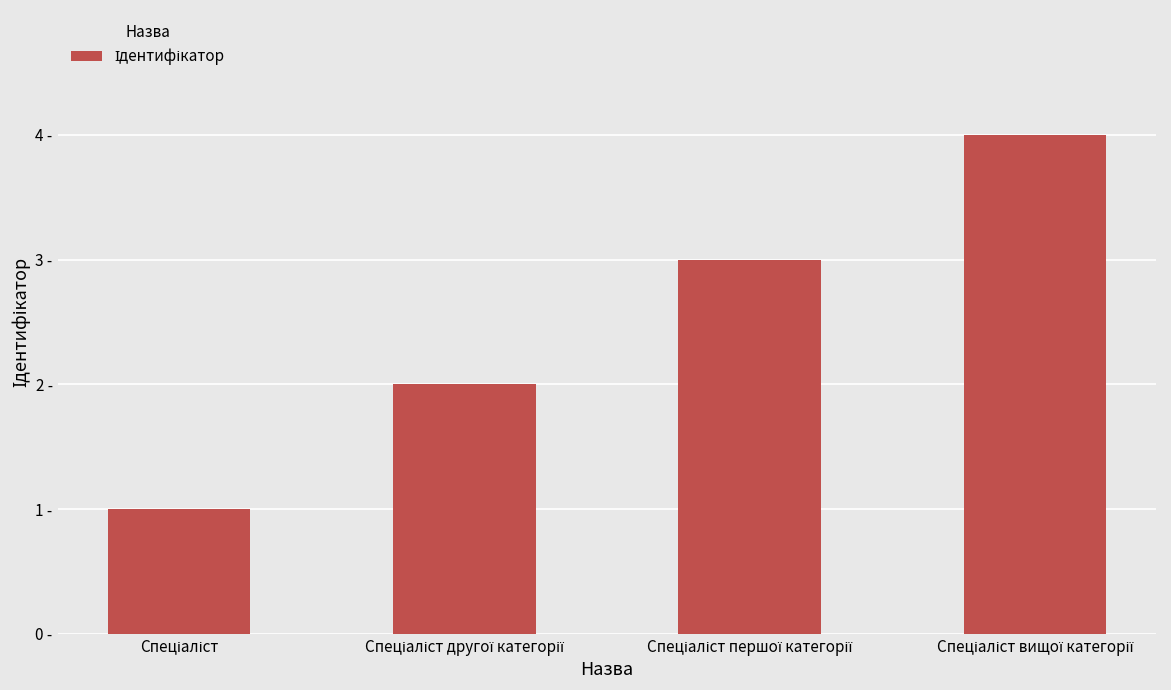

List the labels in order of value, smallest first.

Спеціаліст, Спеціаліст другої категорії, Спеціаліст першої категорії, Спеціаліст вищої категорії